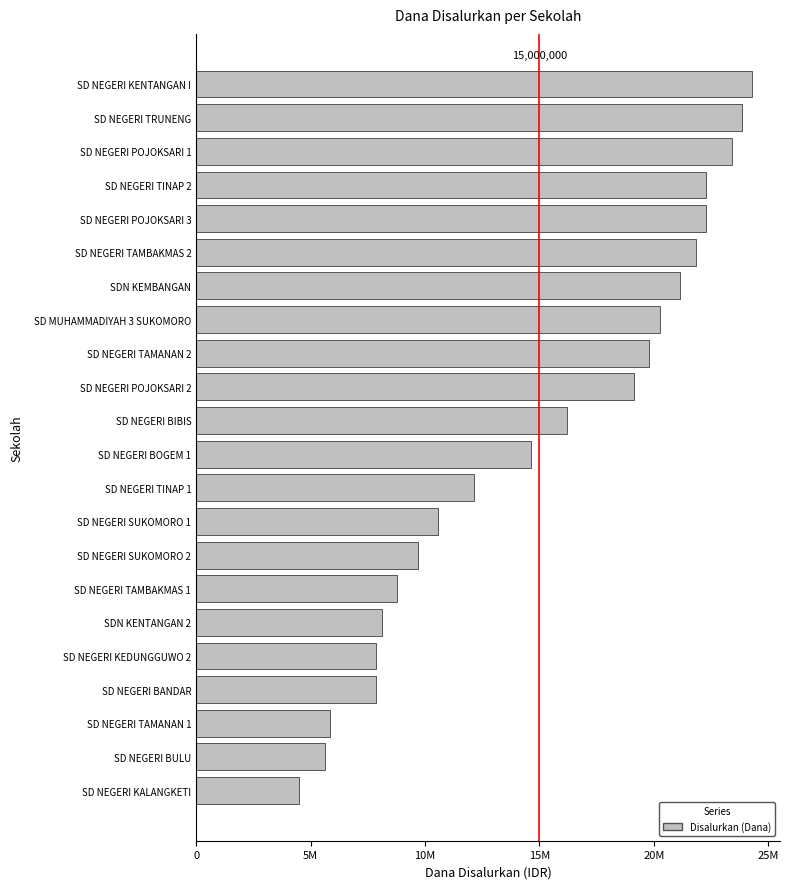

Are the bars horizontal?

Yes